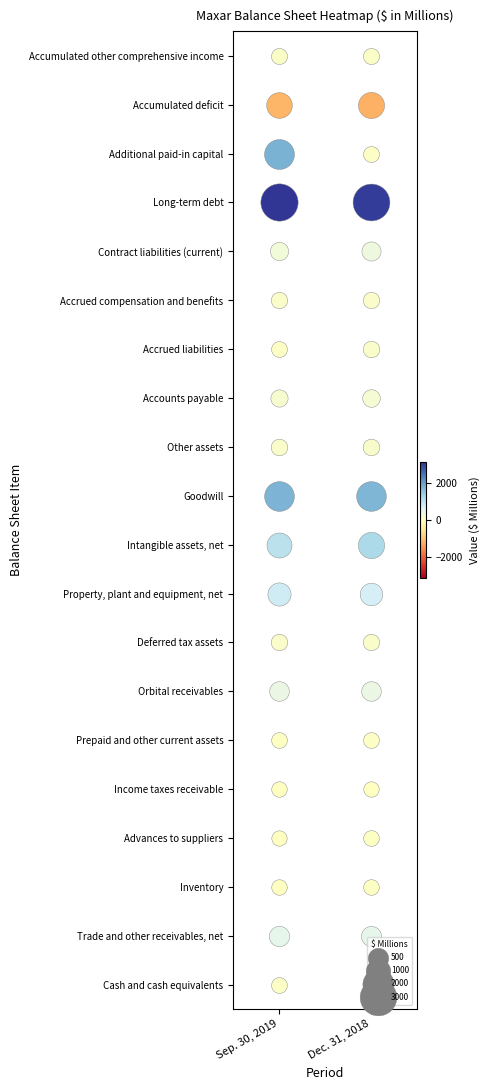

The value of Goodwill at 1 is 1115. True or false?

False